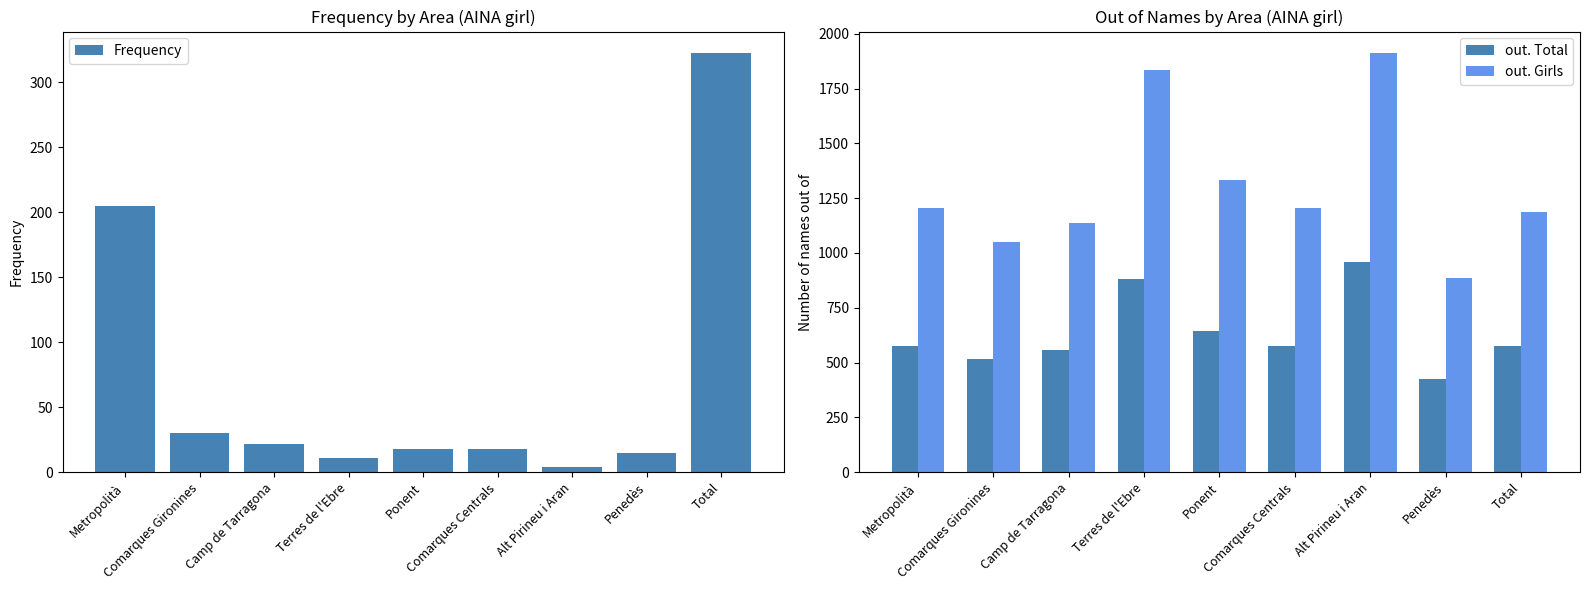

What is the label of the 6th bar from the left?

Comarques Centrals